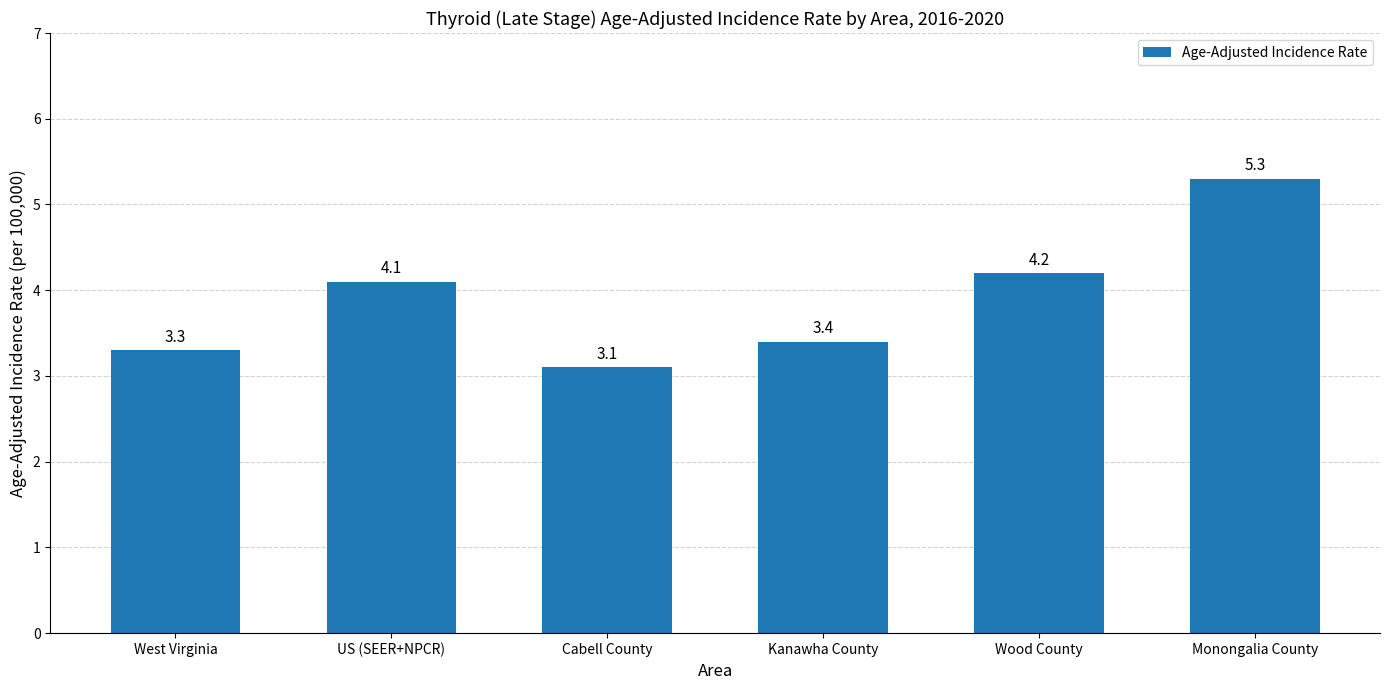

Reading right to left, transcribe all the data shown in this chart.

5.3	4.2	3.4	3.1	4.1	3.3